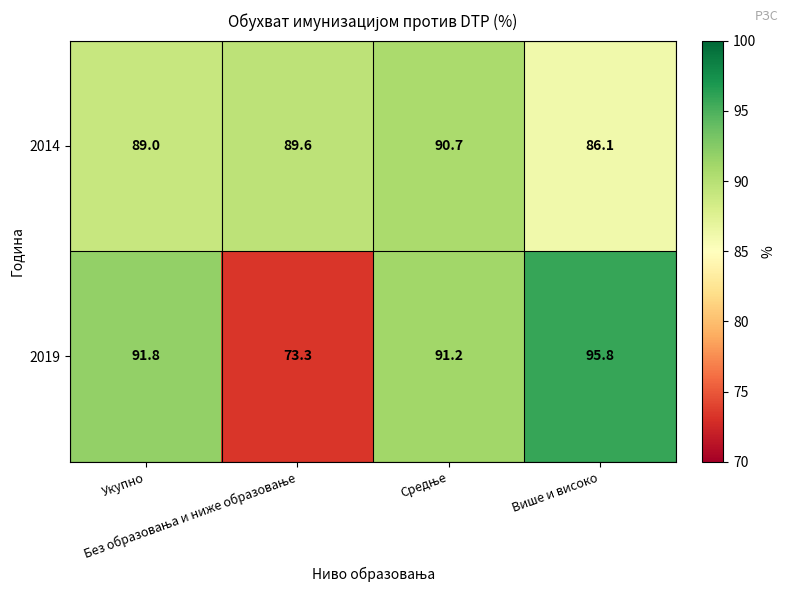

List the series in order of their peak value, highest first.

2019, 2014